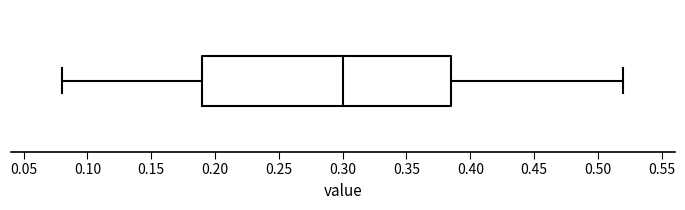

Read this box plot against the x-axis: the position of the median line, the range covered by the box, and the ends of both whiskers. The values are not printed on the chart, so give them approximately, as read against the axis.

median 0.300, box 0.190 to 0.385, whiskers 0.080 to 0.520